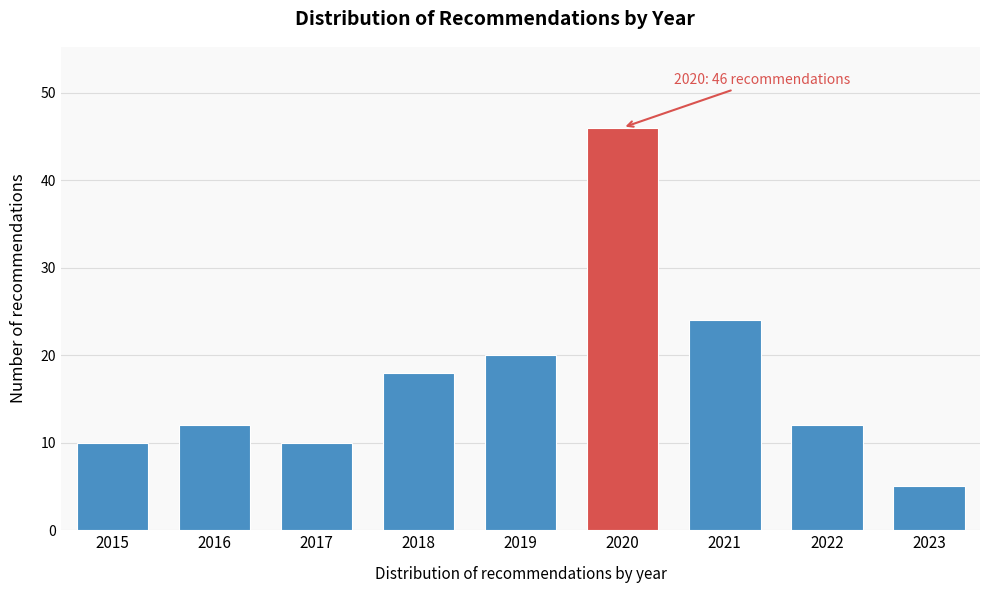

Reading left to right, what are all the values shown in this chart?

2015=10	2016=12	2017=10	2018=18	2019=20	2020=46	2021=24	2022=12	2023=5